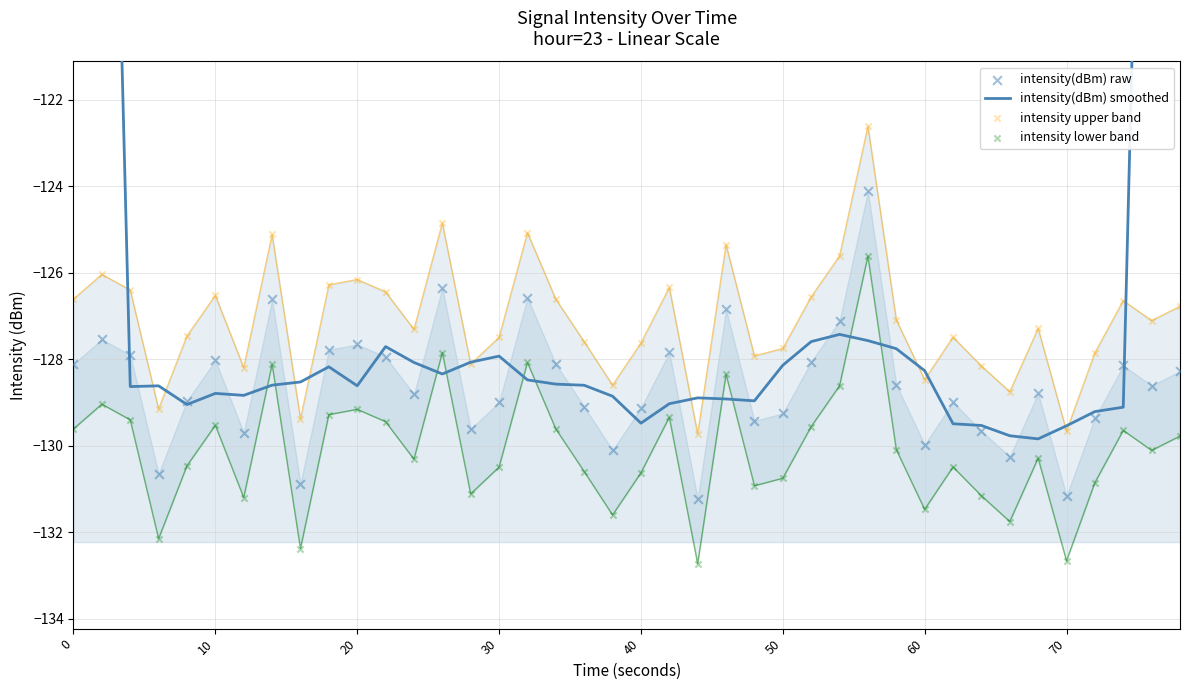

What are all the series names shown in the legend?

intensity(dBm) smoothed, intensity(dBm) raw, intensity upper band, intensity lower band